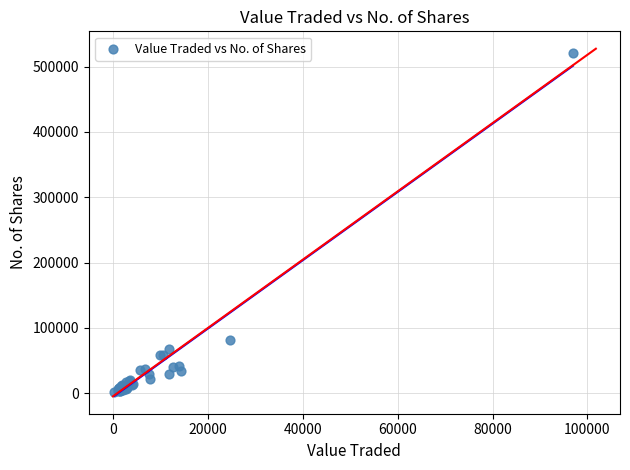

What Y value in the scatter plot is closest to 261153?

81893